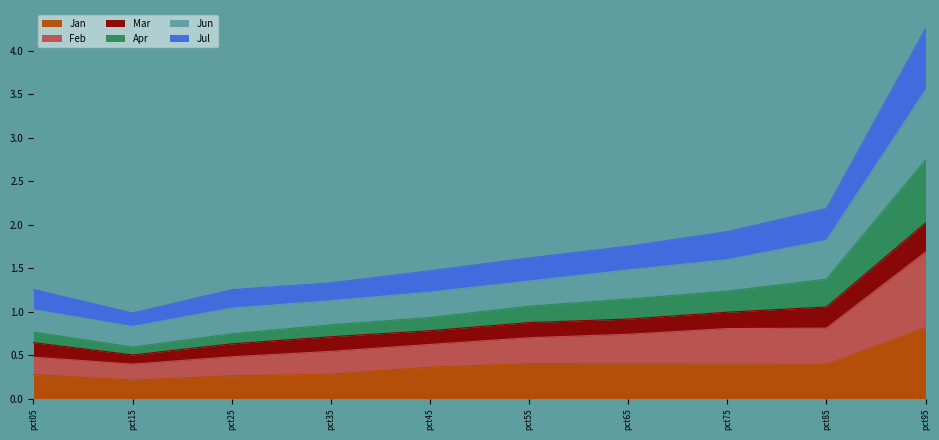

What is the total value across all series at pct35?

1.3